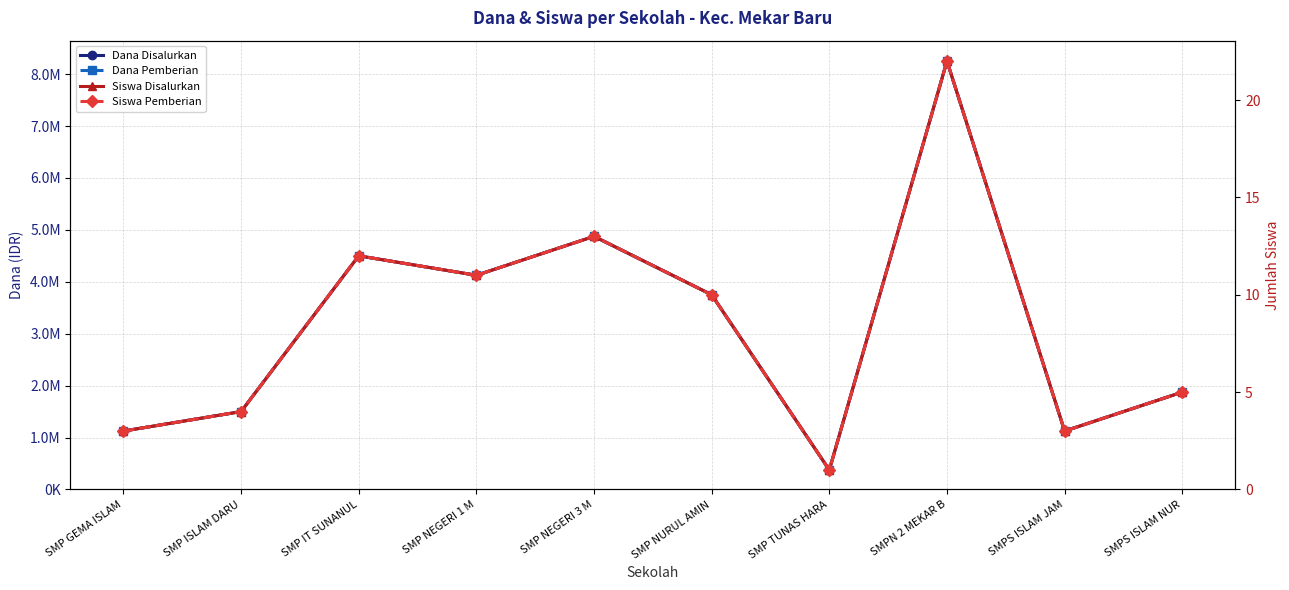

What is the value of the Dana Disalurkan point at the 6th from the left?

3750000